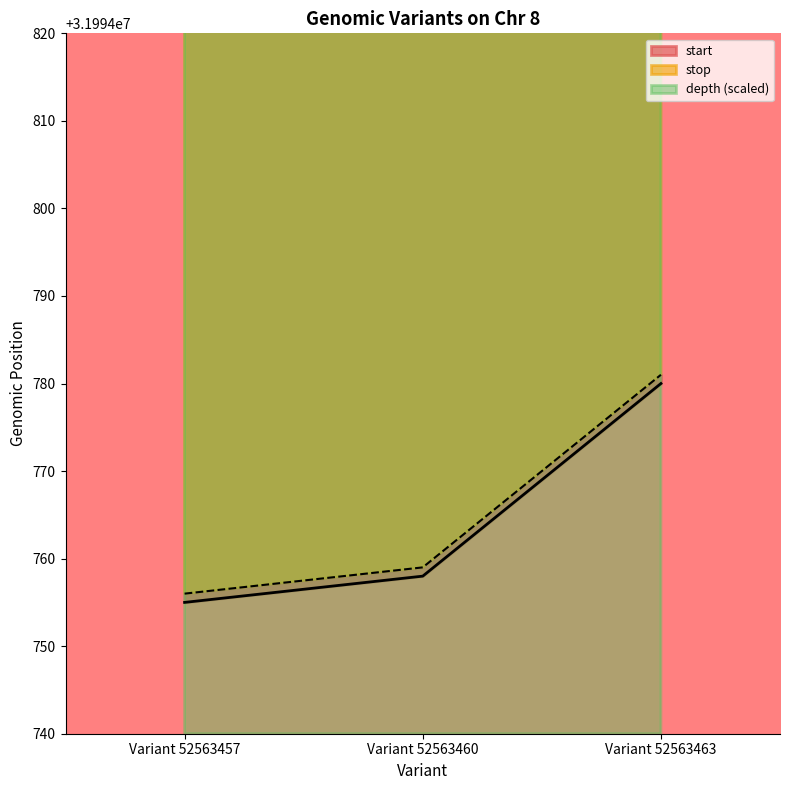

How many values in the start series are below 31994758?

1